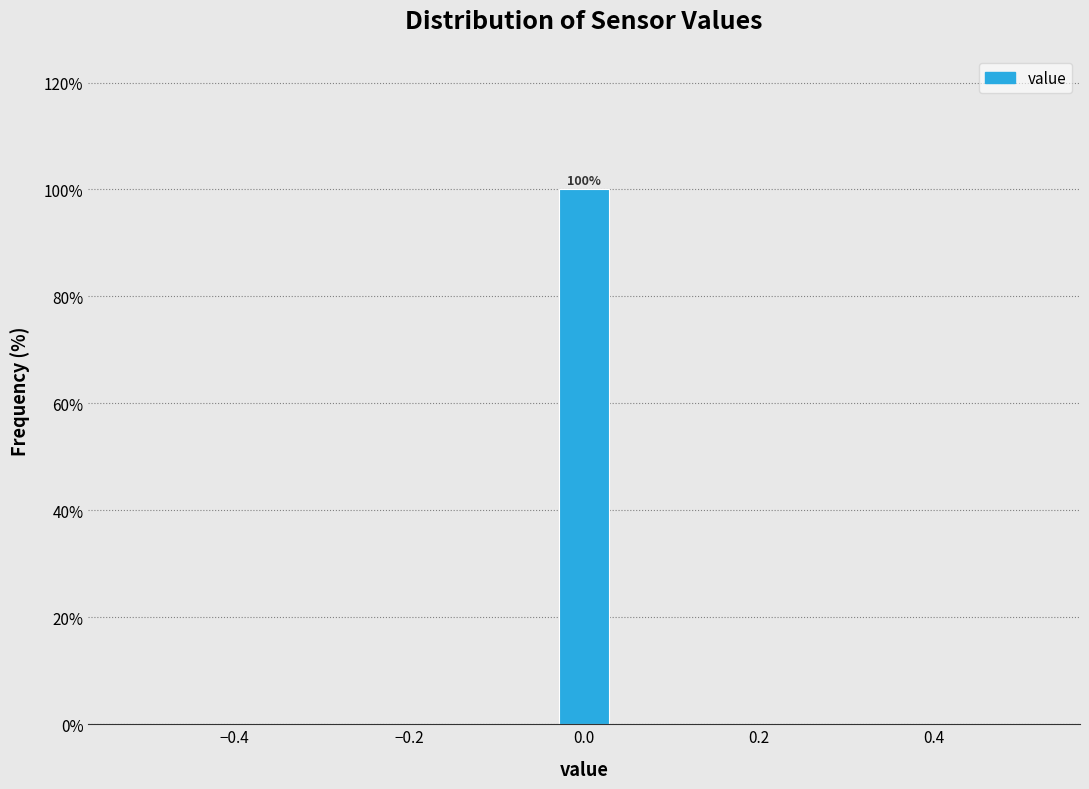

Around what value on the x-axis is the tallest bar? Give the approximate position of its centre, as read against the axis.

0.00